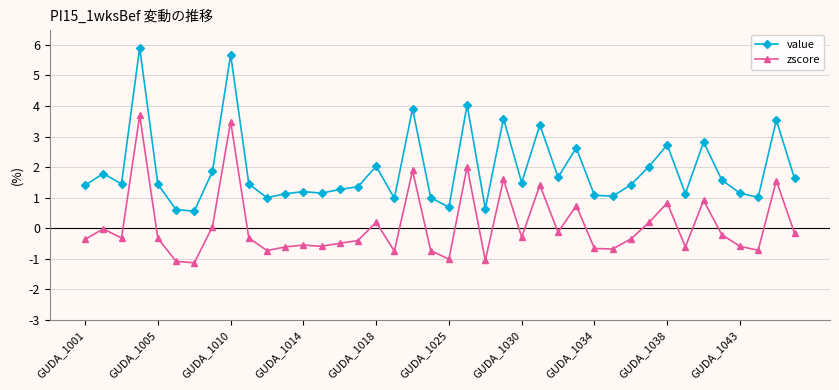

What is the difference between the second highest and minimum values in the zscore series?

4.6